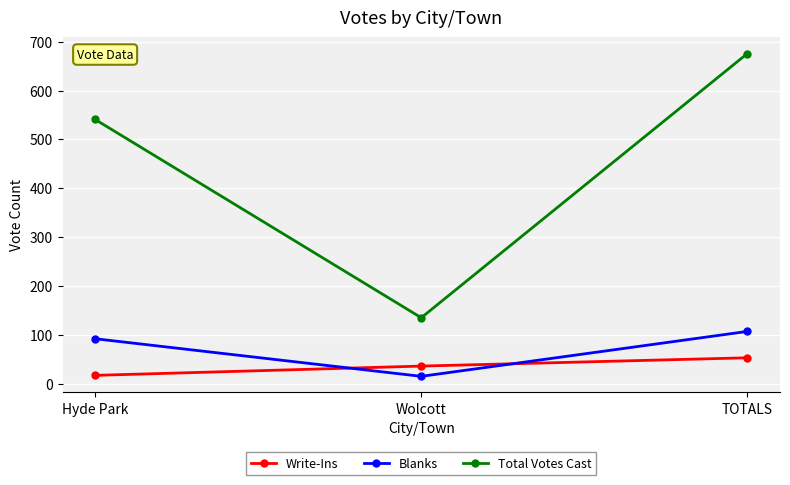

The Total Votes Cast series shows 676 at TOTALS. True or false?

True